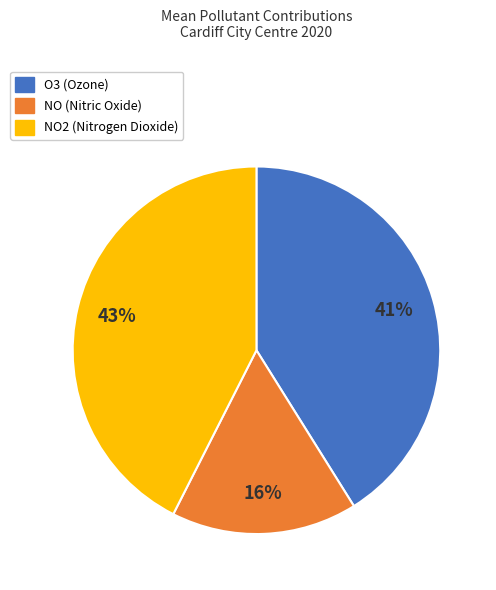

Between NO2 (Nitrogen Dioxide) and NO (Nitric Oxide), which is larger?

NO2 (Nitrogen Dioxide)